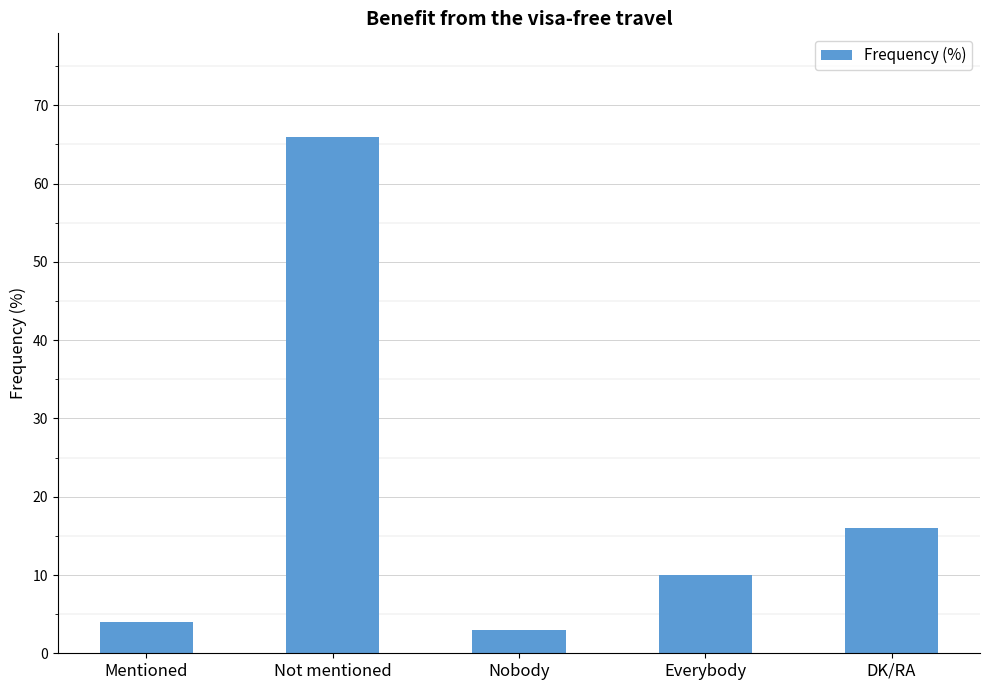

Count the number of categories in the chart.

5